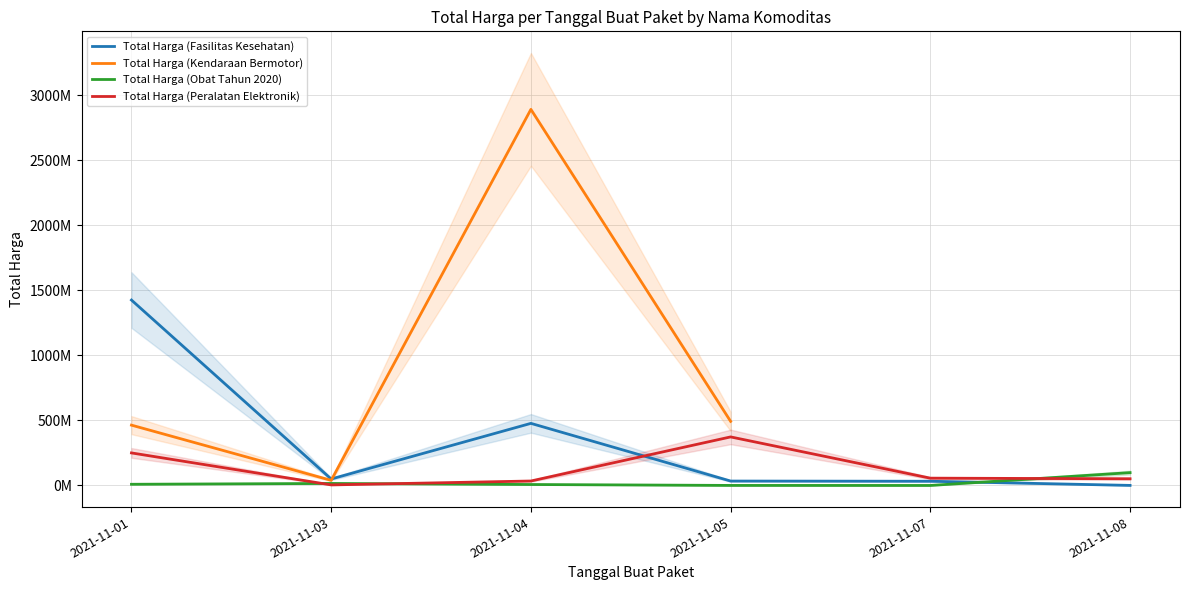

How many data points in Total Harga (Obat Tahun 2020) are above 9180000?

2